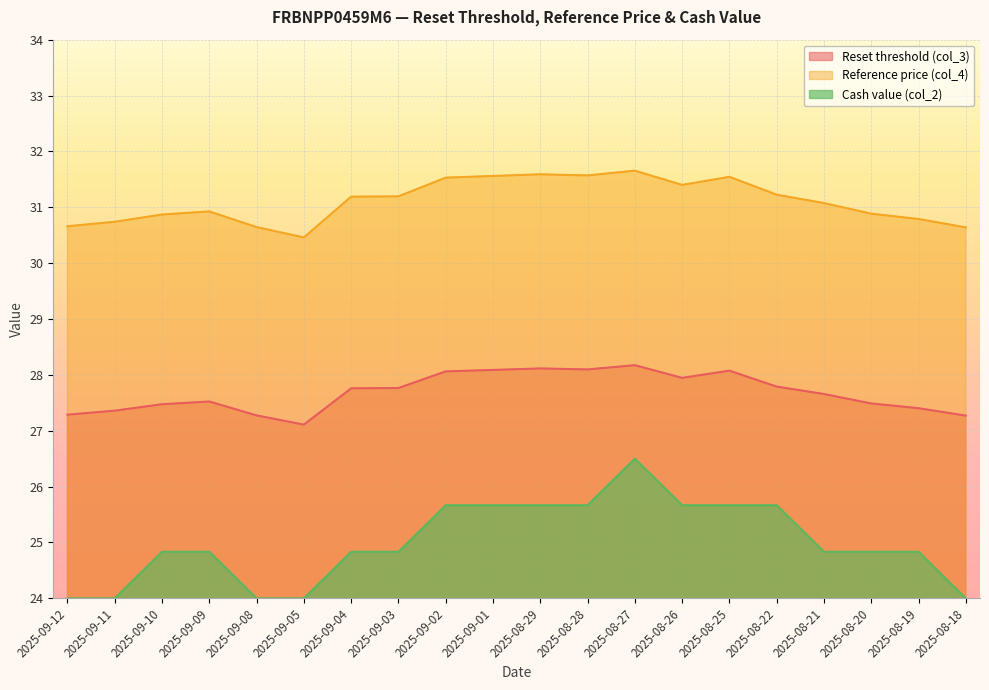

Which series changed the most between 2025-09-03 and 2025-08-22?

Cash value (col_2)